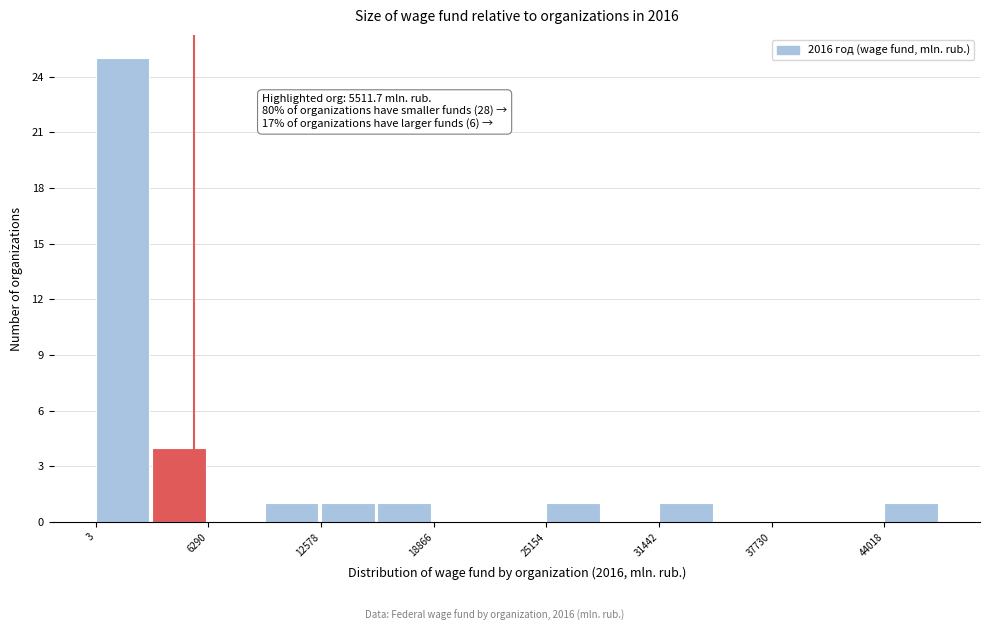

Read against the x-axis, roughly where is the centre of the tallest bar?

1000